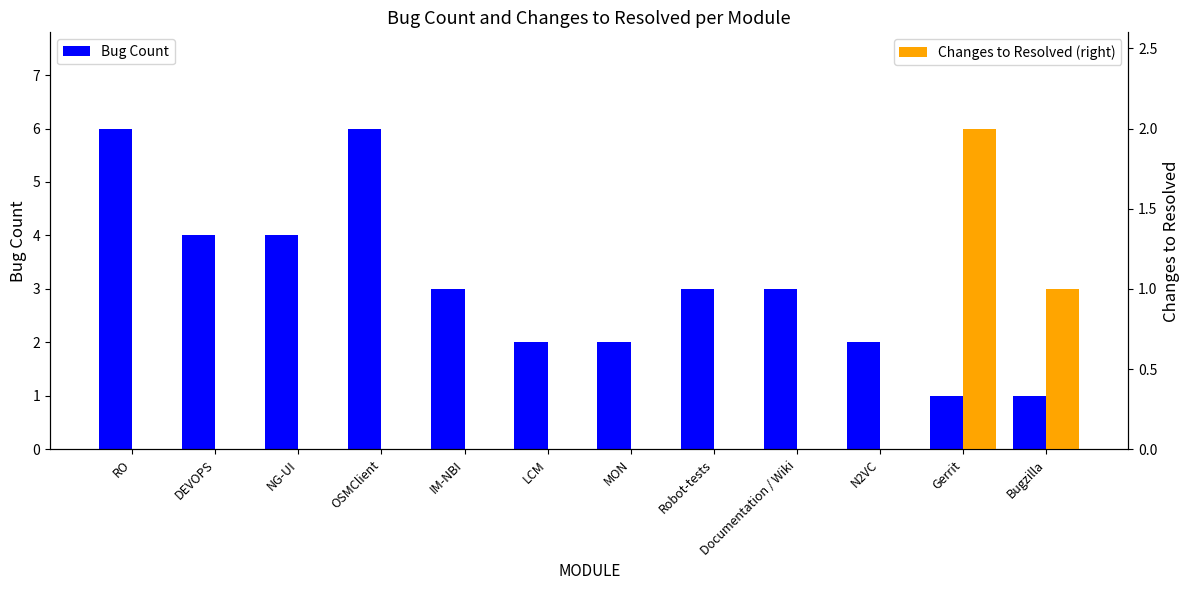

The Bug Count series shows 0 at LCM. True or false?

False